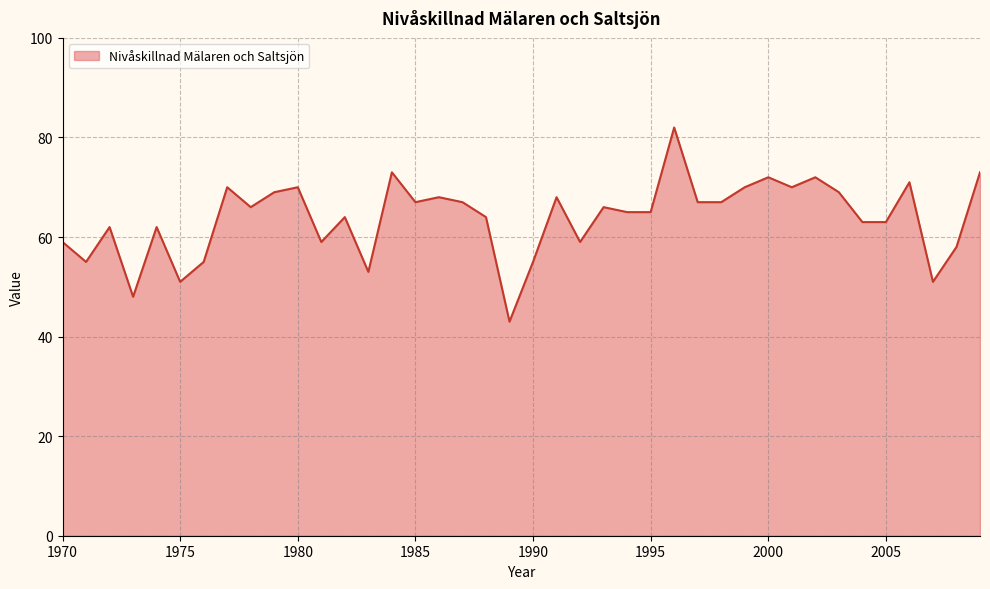

What is the smallest value displayed?

43